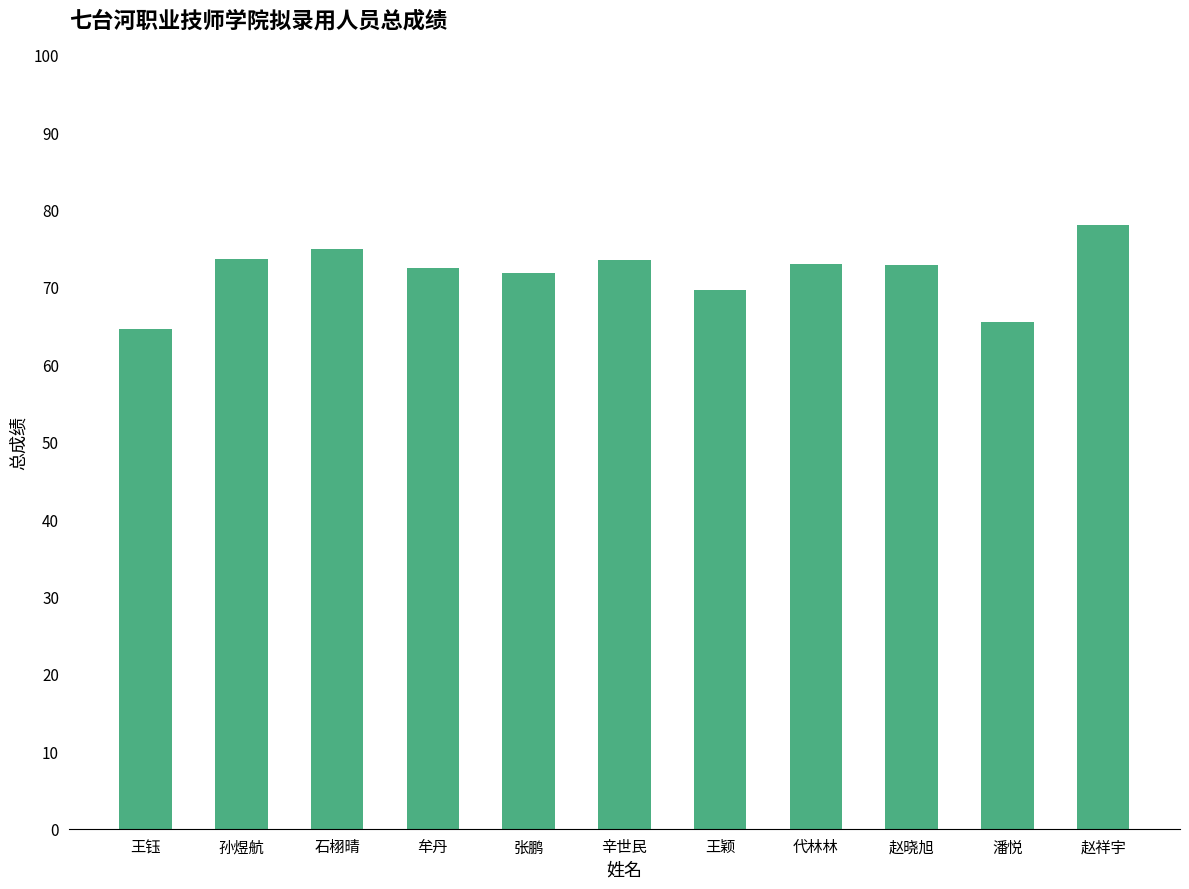

What is the label of the 9th bar from the left?

赵晓旭